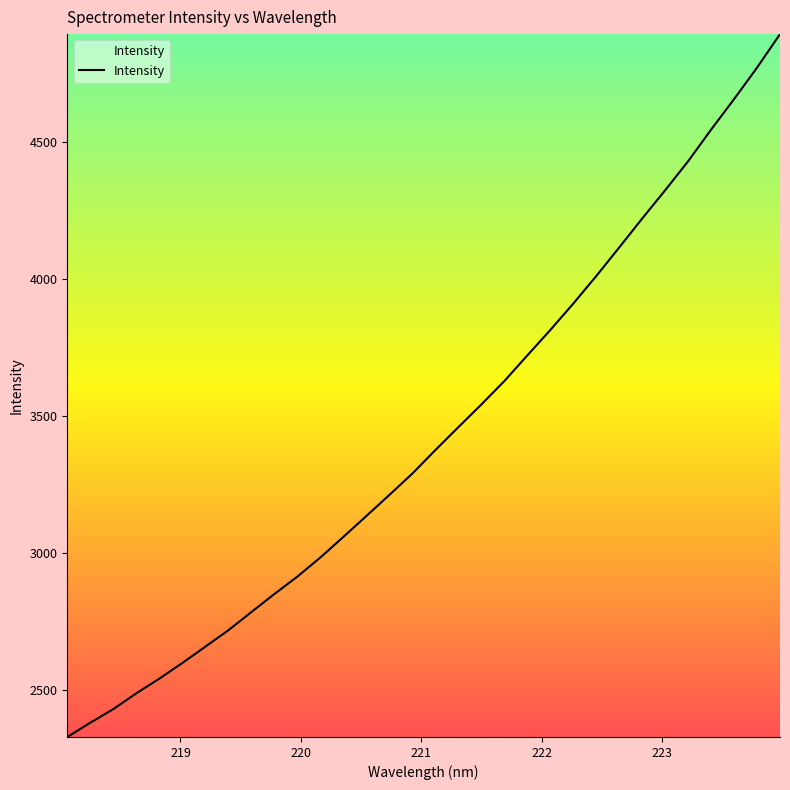

How many distinct data groups are displayed?

1